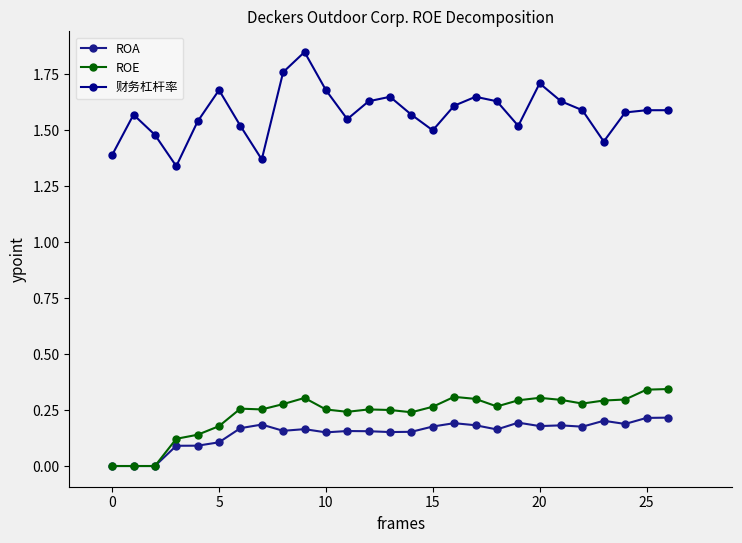

How many lines are shown in the chart?

3